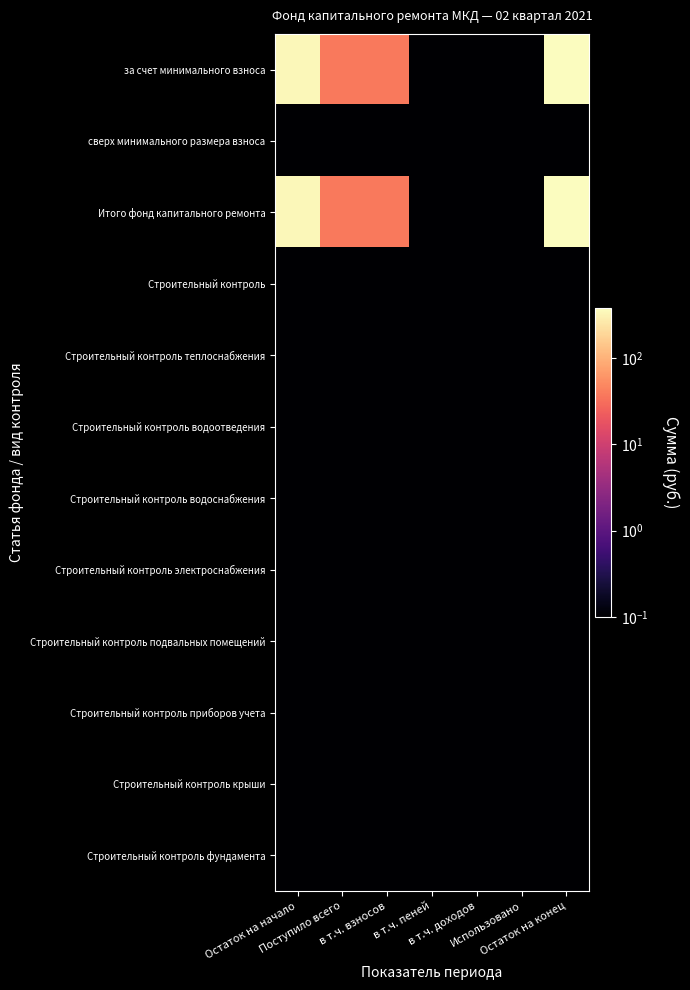

Reading right to left, what are all the values shown in this chart?

за счет минимального взноса: Остаток на конец=379.6	Использовано=0.1	в т.ч. доходов=0.1	в т.ч. пеней=0.1	в т.ч. взносов=38.0	Поступило всего=38.0	Остаток на начало=341.7
сверх минимального размера взноса: Остаток на конец=0.1	Использовано=0.1	в т.ч. доходов=0.1	в т.ч. пеней=0.1	в т.ч. взносов=0.1	Поступило всего=0.1	Остаток на начало=0.1
Итого фонд капитального ремонта: Остаток на конец=379.6	Использовано=0.1	в т.ч. доходов=0.1	в т.ч. пеней=0.1	в т.ч. взносов=38.0	Поступило всего=38.0	Остаток на начало=341.7
Строительный контроль: Остаток на конец=0.1	Использовано=0.1	в т.ч. доходов=0.1	в т.ч. пеней=0.1	в т.ч. взносов=0.1	Поступило всего=0.1	Остаток на начало=0.1
Строительный контроль теплоснабжения: Остаток на конец=0.1	Использовано=0.1	в т.ч. доходов=0.1	в т.ч. пеней=0.1	в т.ч. взносов=0.1	Поступило всего=0.1	Остаток на начало=0.1
Строительный контроль водоотведения: Остаток на конец=0.1	Использовано=0.1	в т.ч. доходов=0.1	в т.ч. пеней=0.1	в т.ч. взносов=0.1	Поступило всего=0.1	Остаток на начало=0.1
Строительный контроль водоснабжения: Остаток на конец=0.1	Использовано=0.1	в т.ч. доходов=0.1	в т.ч. пеней=0.1	в т.ч. взносов=0.1	Поступило всего=0.1	Остаток на начало=0.1
Строительный контроль электроснабжения: Остаток на конец=0.1	Использовано=0.1	в т.ч. доходов=0.1	в т.ч. пеней=0.1	в т.ч. взносов=0.1	Поступило всего=0.1	Остаток на начало=0.1
Строительный контроль подвальных помещений: Остаток на конец=0.1	Использовано=0.1	в т.ч. доходов=0.1	в т.ч. пеней=0.1	в т.ч. взносов=0.1	Поступило всего=0.1	Остаток на начало=0.1
Строительный контроль приборов учета: Остаток на конец=0.1	Использовано=0.1	в т.ч. доходов=0.1	в т.ч. пеней=0.1	в т.ч. взносов=0.1	Поступило всего=0.1	Остаток на начало=0.1
Строительный контроль крыши: Остаток на конец=0.1	Использовано=0.1	в т.ч. доходов=0.1	в т.ч. пеней=0.1	в т.ч. взносов=0.1	Поступило всего=0.1	Остаток на начало=0.1
Строительный контроль фундамента: Остаток на конец=0.1	Использовано=0.1	в т.ч. доходов=0.1	в т.ч. пеней=0.1	в т.ч. взносов=0.1	Поступило всего=0.1	Остаток на начало=0.1